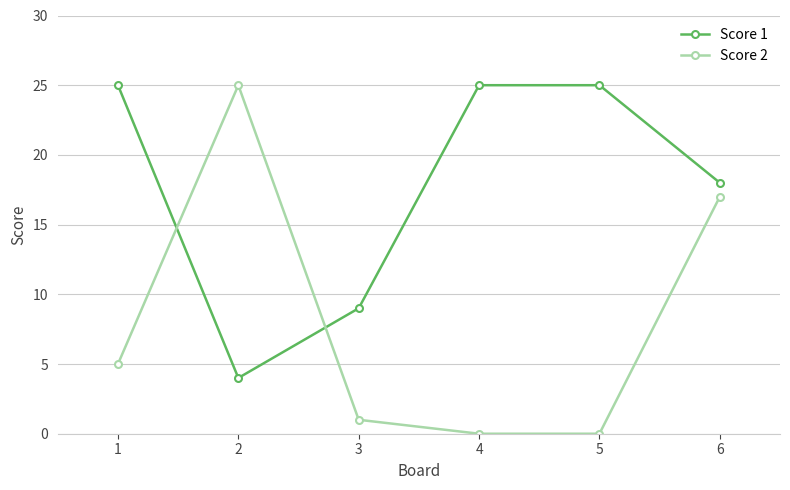

Which series has the largest total across all categories?

Score 1